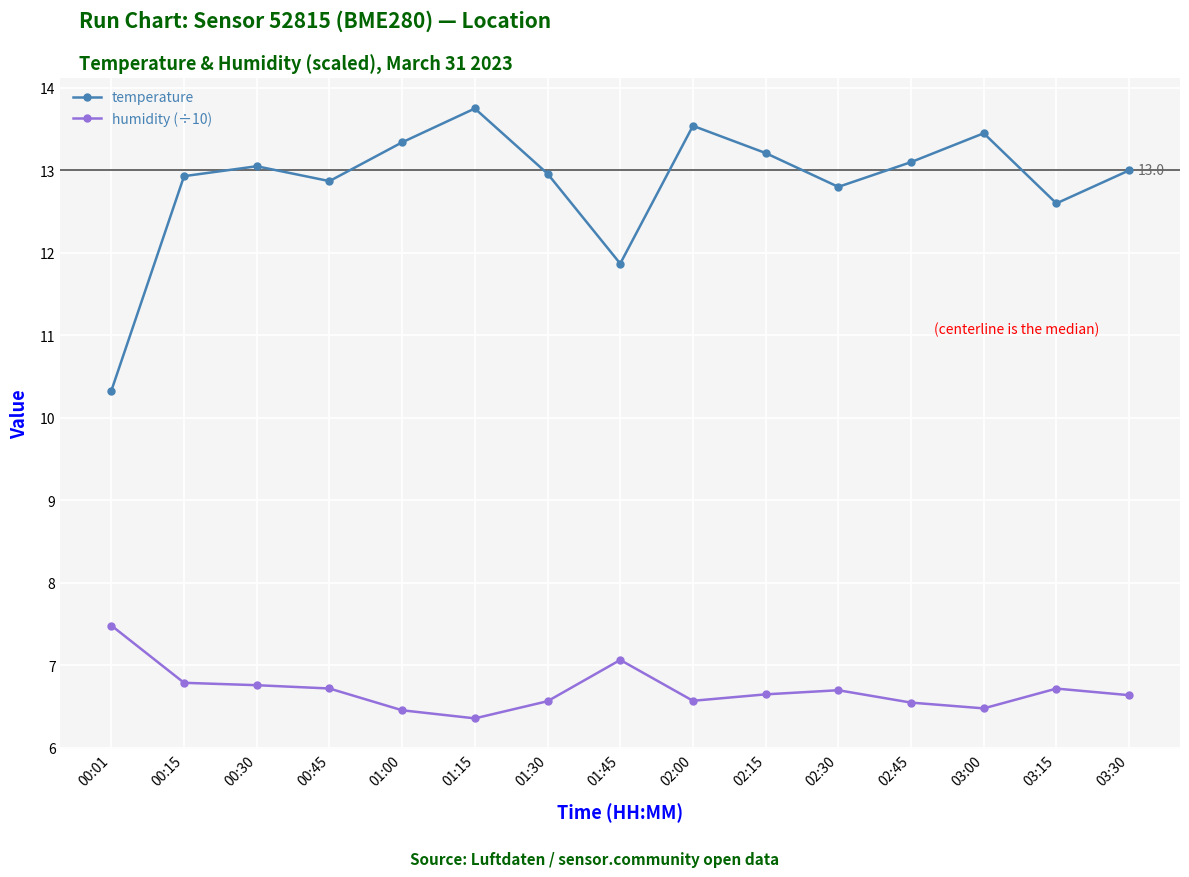

Which series has the widest spread of values?

temperature